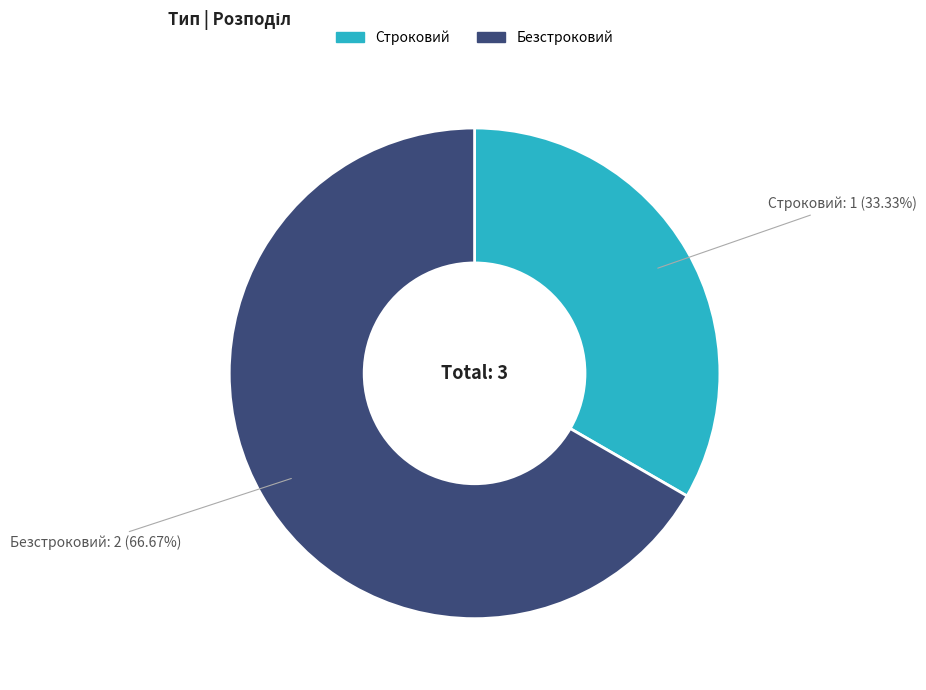

Which slice is the smallest?

Строковий